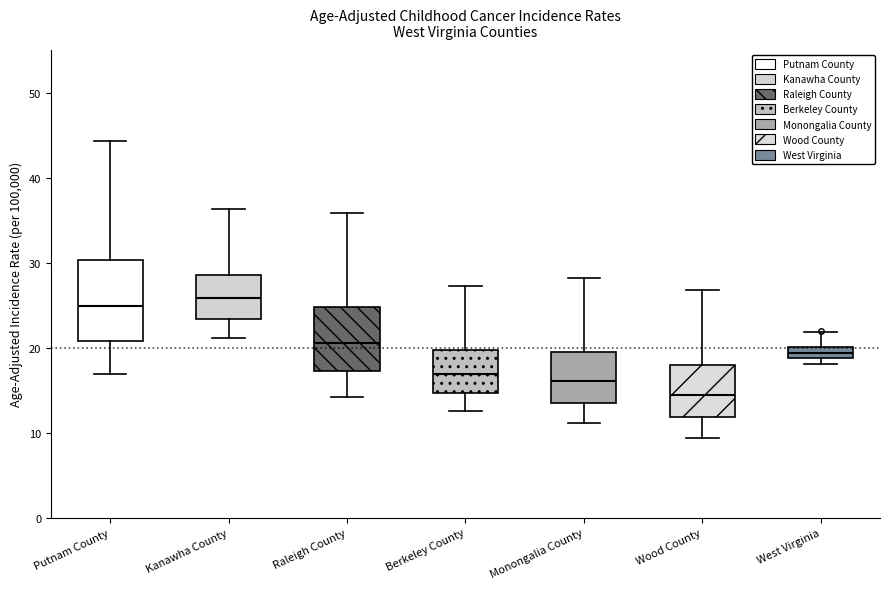

Comparing the boxes themselves (not the whiskers), which one is the tallest?

Putnam County